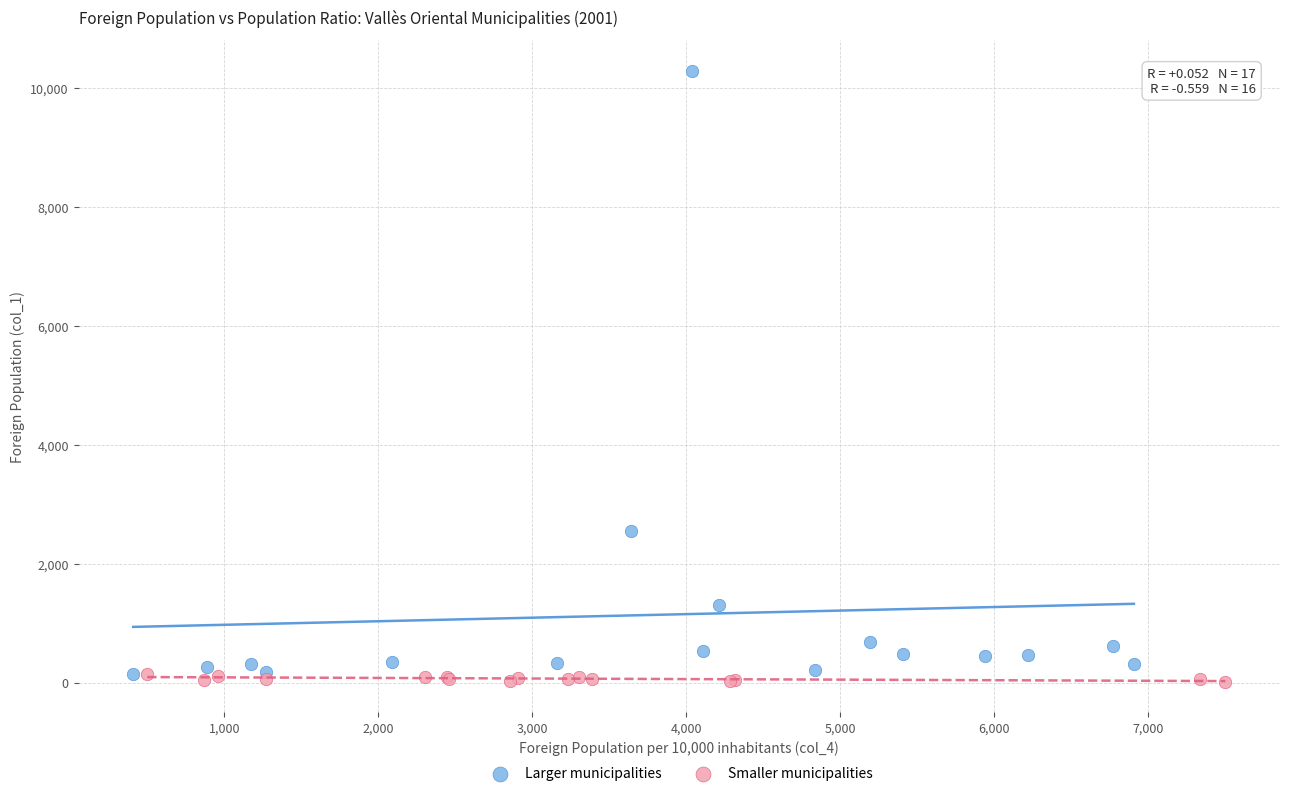

Which series has the largest Y range (max minus min)?

Larger municipalities